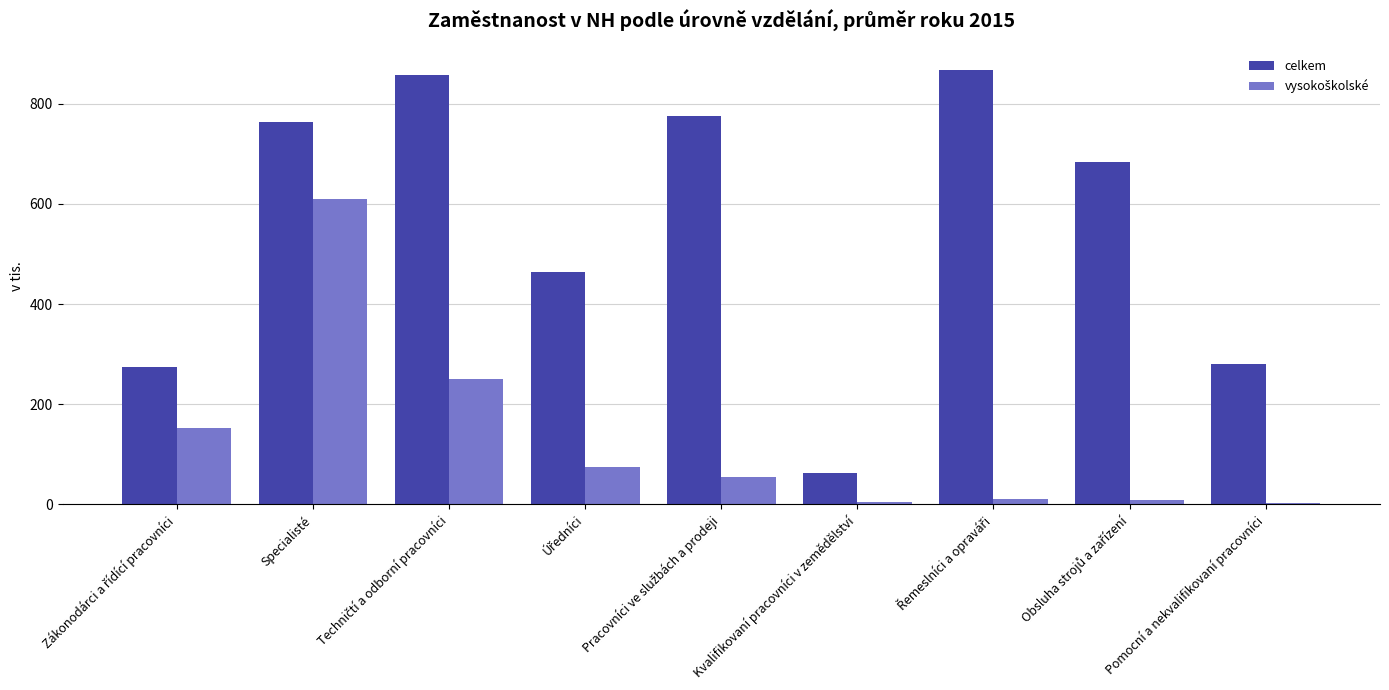

The value of celkem at Pomocní a nekvalifikovaní pracovníci is 280.5. True or false?

True